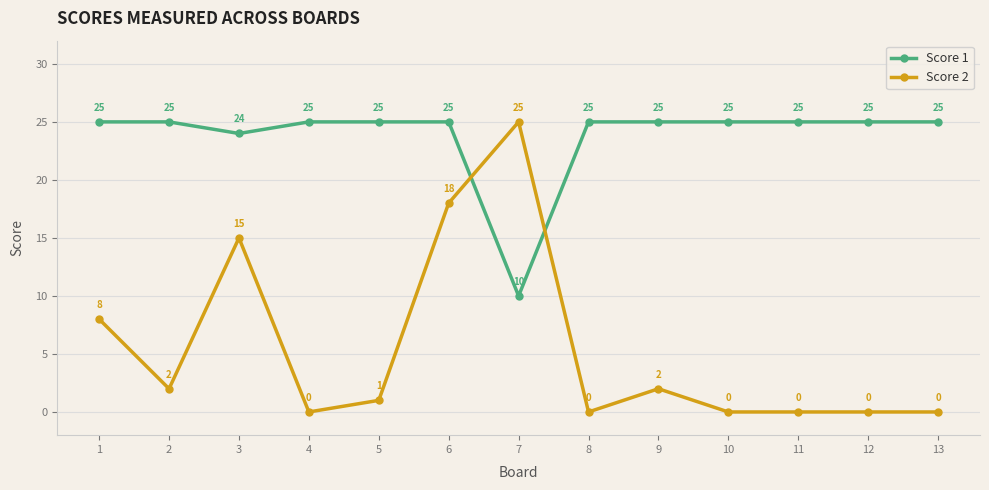

Reading right to left, transcribe all the data shown in this chart.

Score 1: 25	25	25	25	25	25	10	25	25	25	24	25	25
Score 2: 0	0	0	0	2	0	25	18	1	0	15	2	8